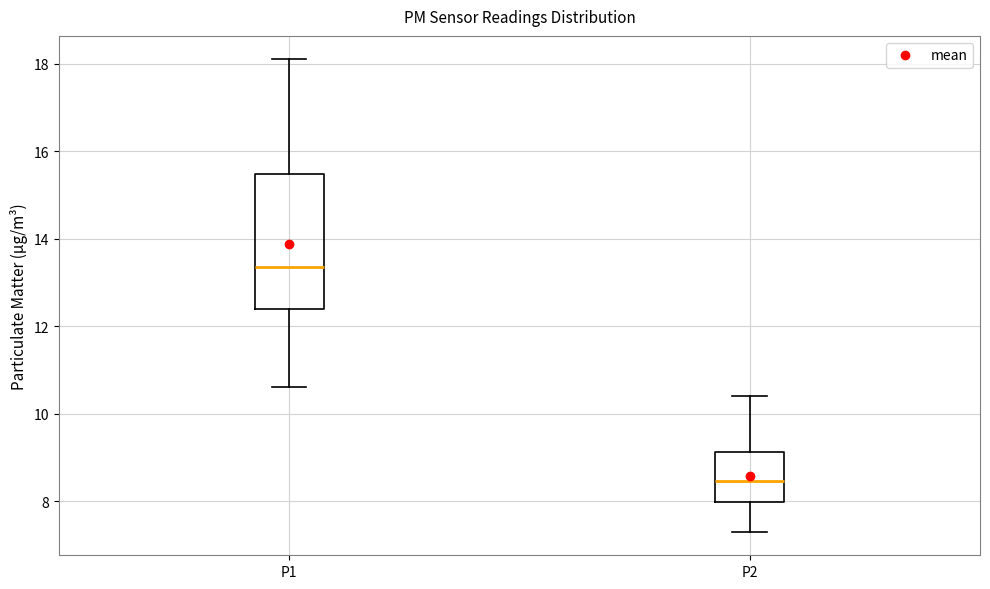

Which box has the lowest median line?

P2